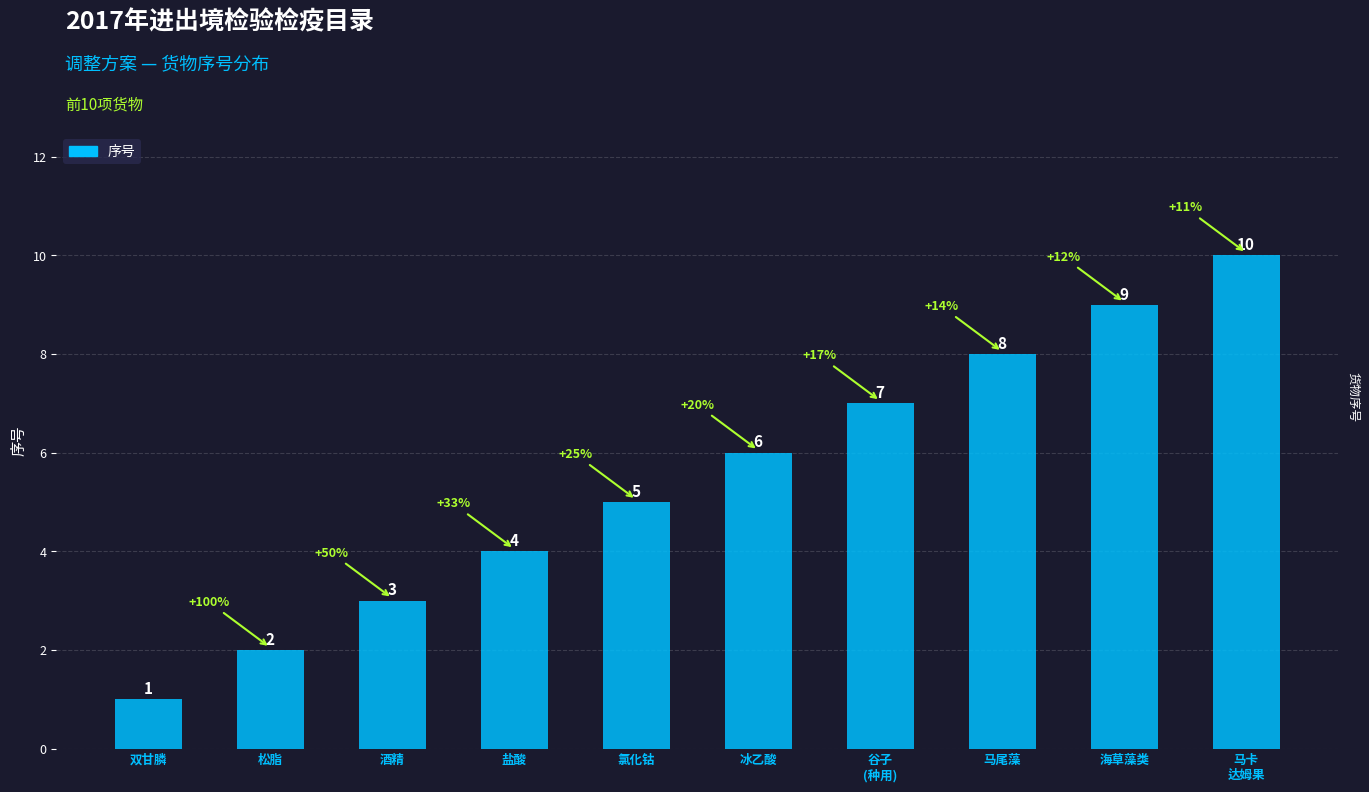

True or false: the data shows 3 at 酒精.

True